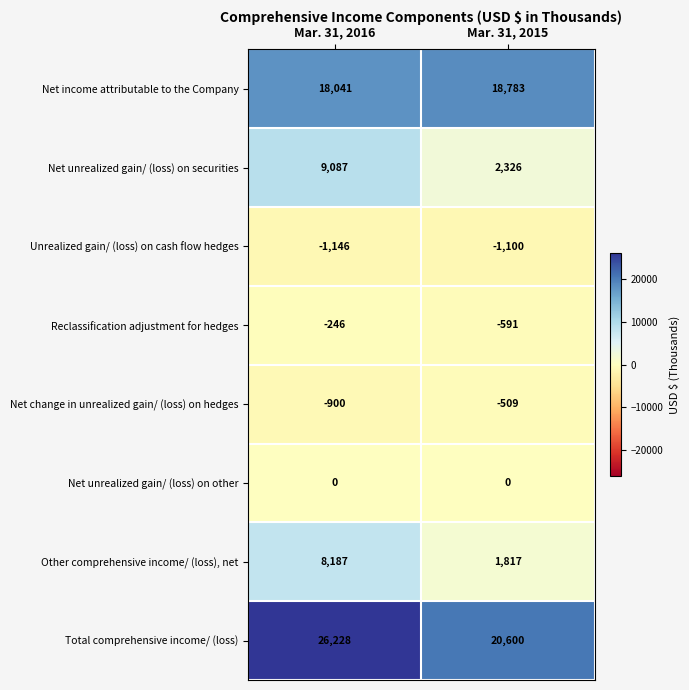

Reading left to right, extract all data points from this chart.

Net income attributable to the Company: 18041	18783
Net unrealized gain/ (loss) on securities: 9087	2326
Unrealized gain/ (loss) on cash flow hedges: -1146	-1100
Reclassification adjustment for hedges: -246	-591
Net change in unrealized gain/ (loss) on hedges: -900	-509
Net unrealized gain/ (loss) on other: 0	0
Other comprehensive income/ (loss), net: 8187	1817
Total comprehensive income/ (loss): 26228	20600